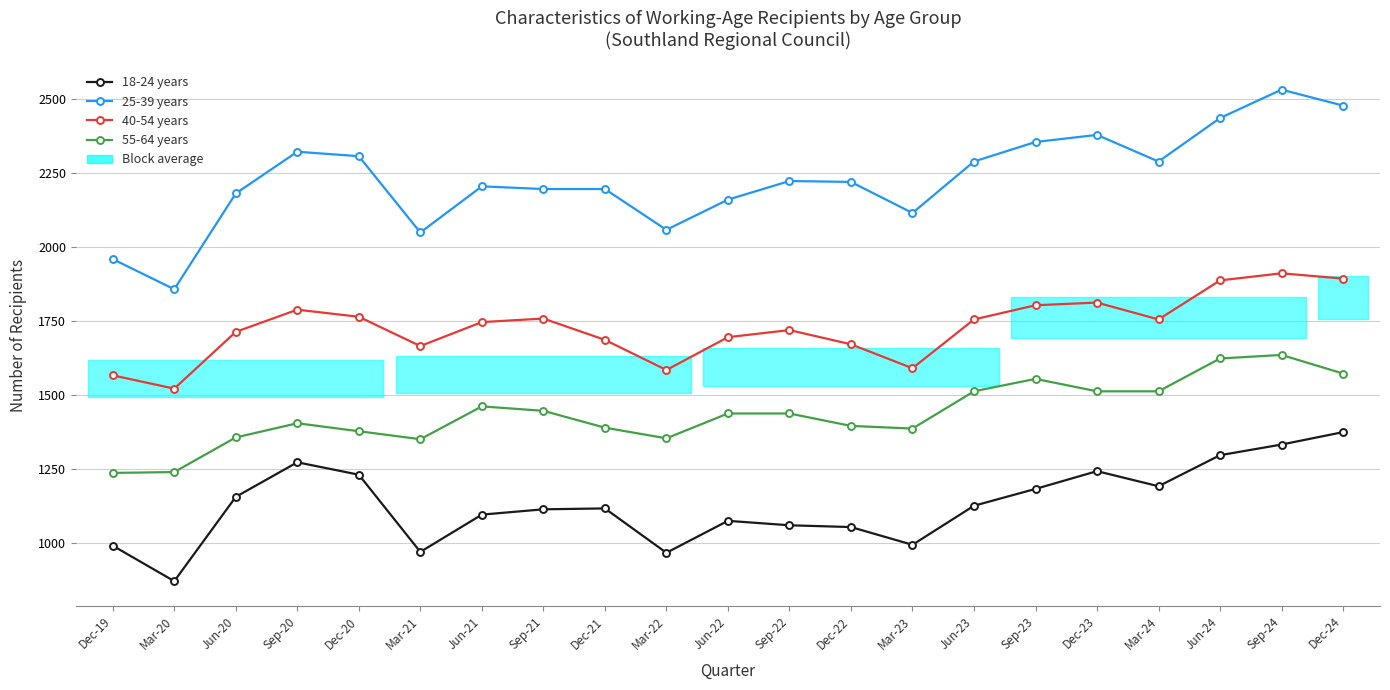

What position from the right is Jun-22?

11